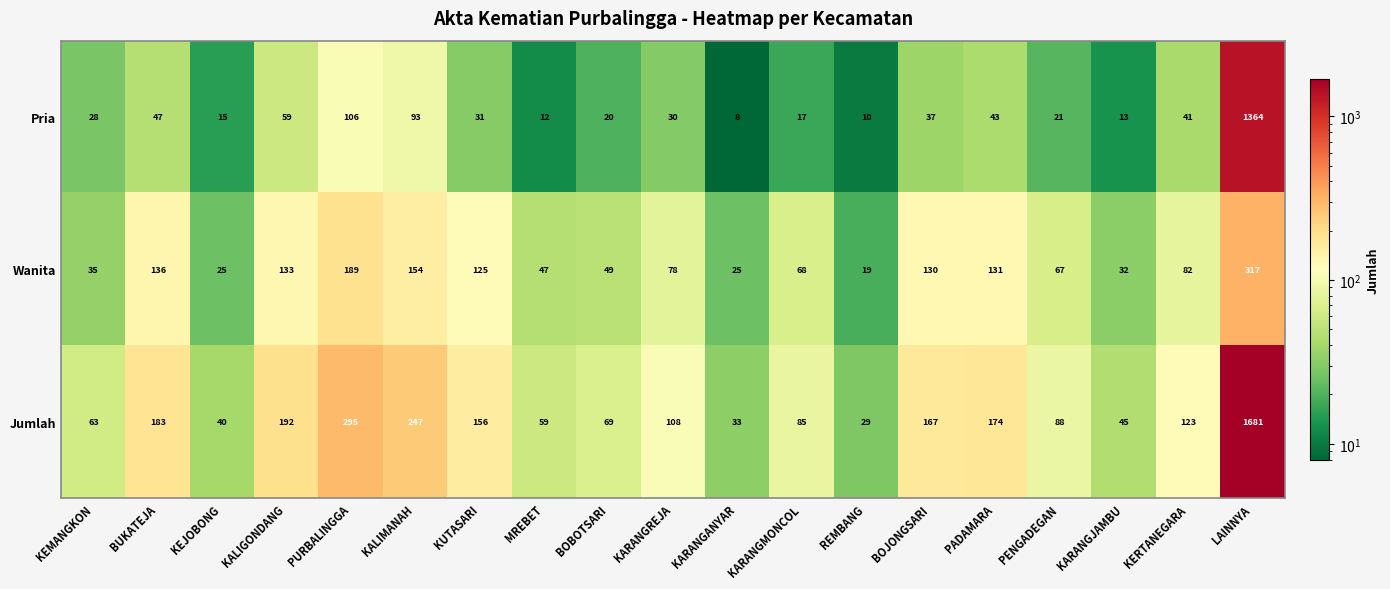

Which series has the largest total across all categories?

Jumlah